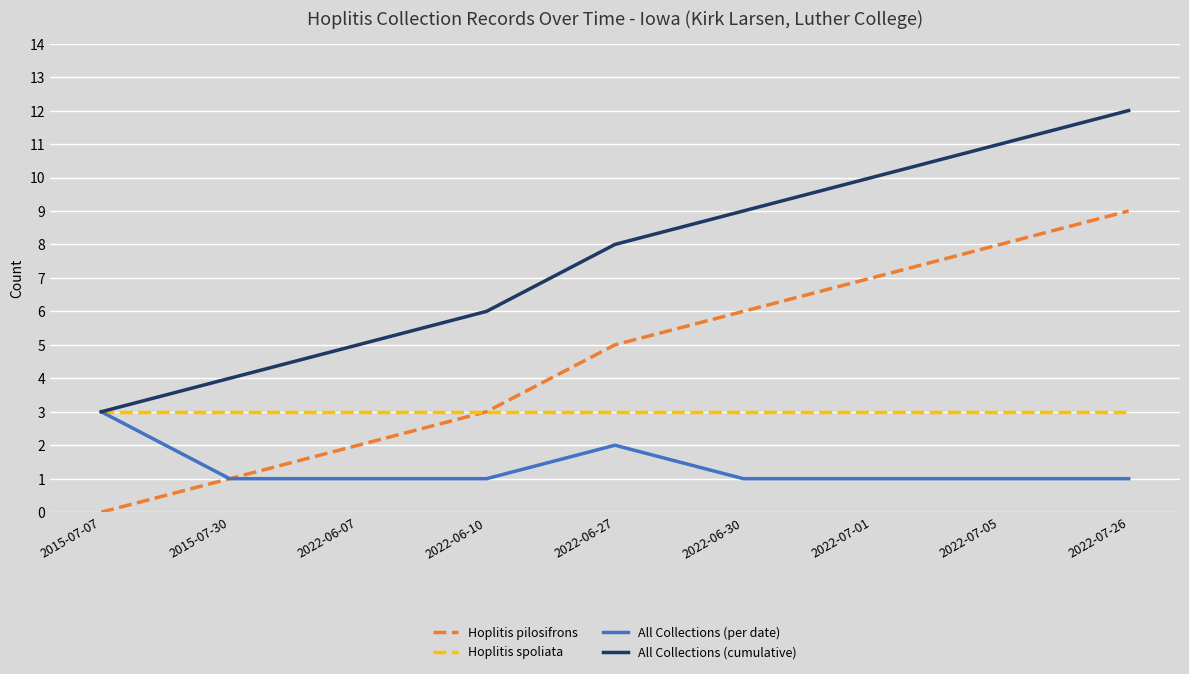

How many positive values does the Hoplitis pilosifrons series have?

8